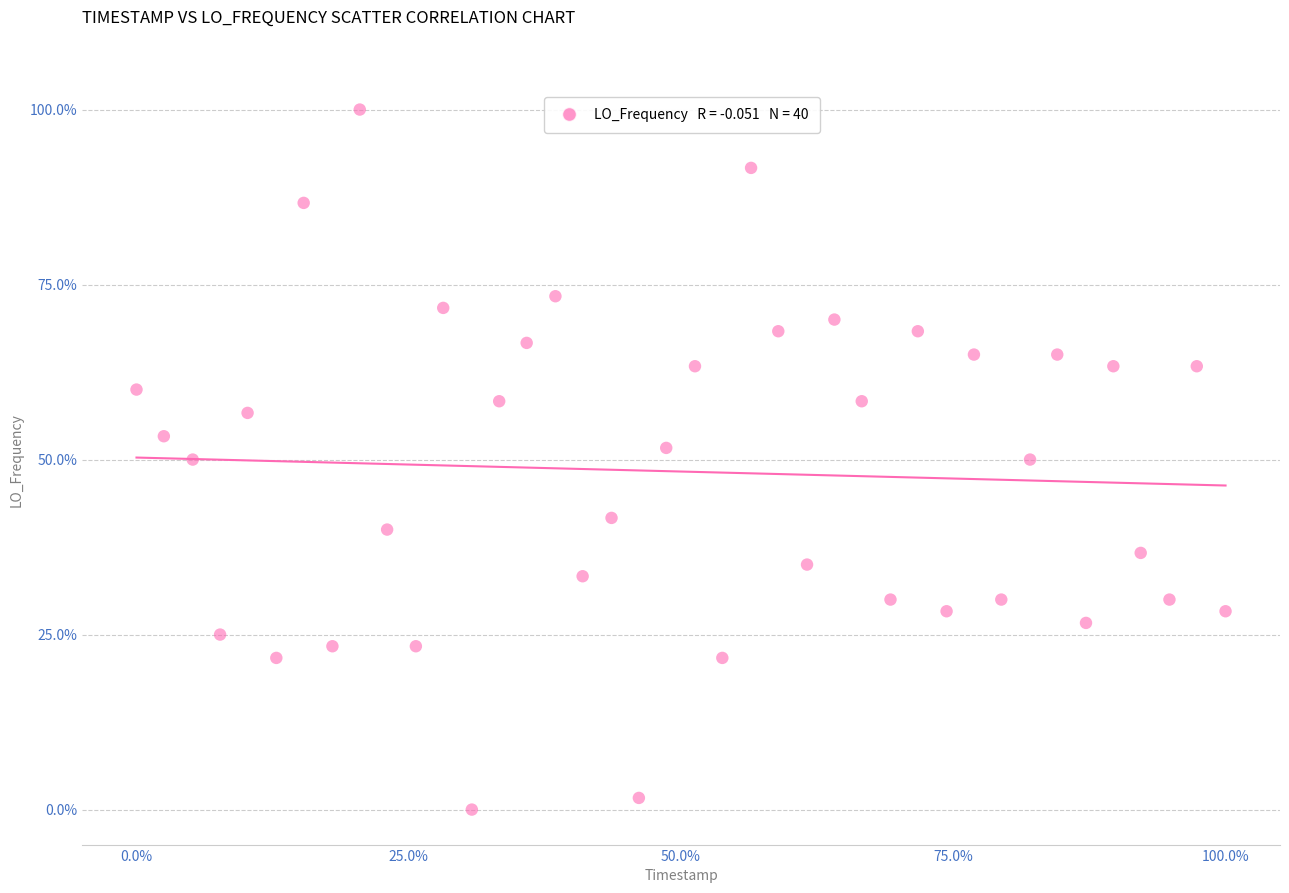

What is the range of X values (max minus min)?

100.0